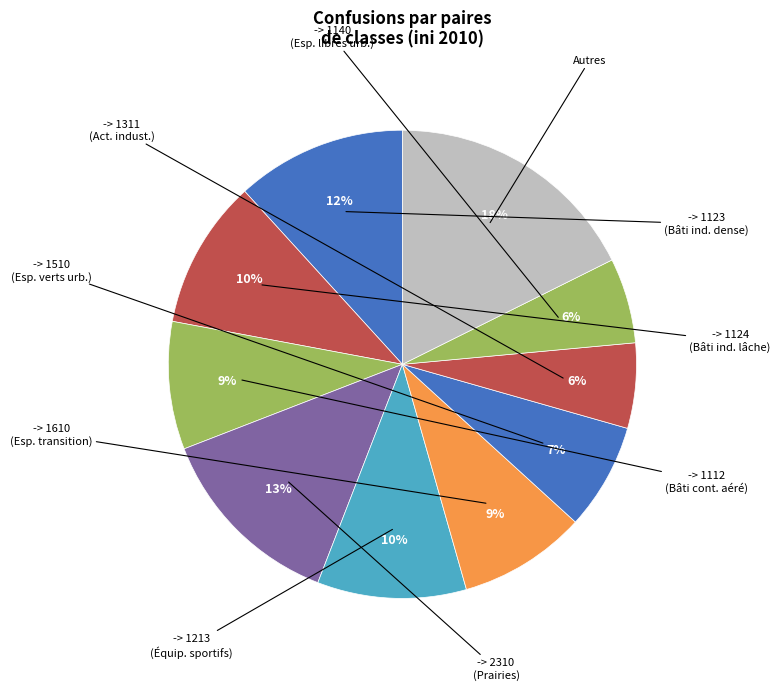

How many segments does this pie chart have?

10